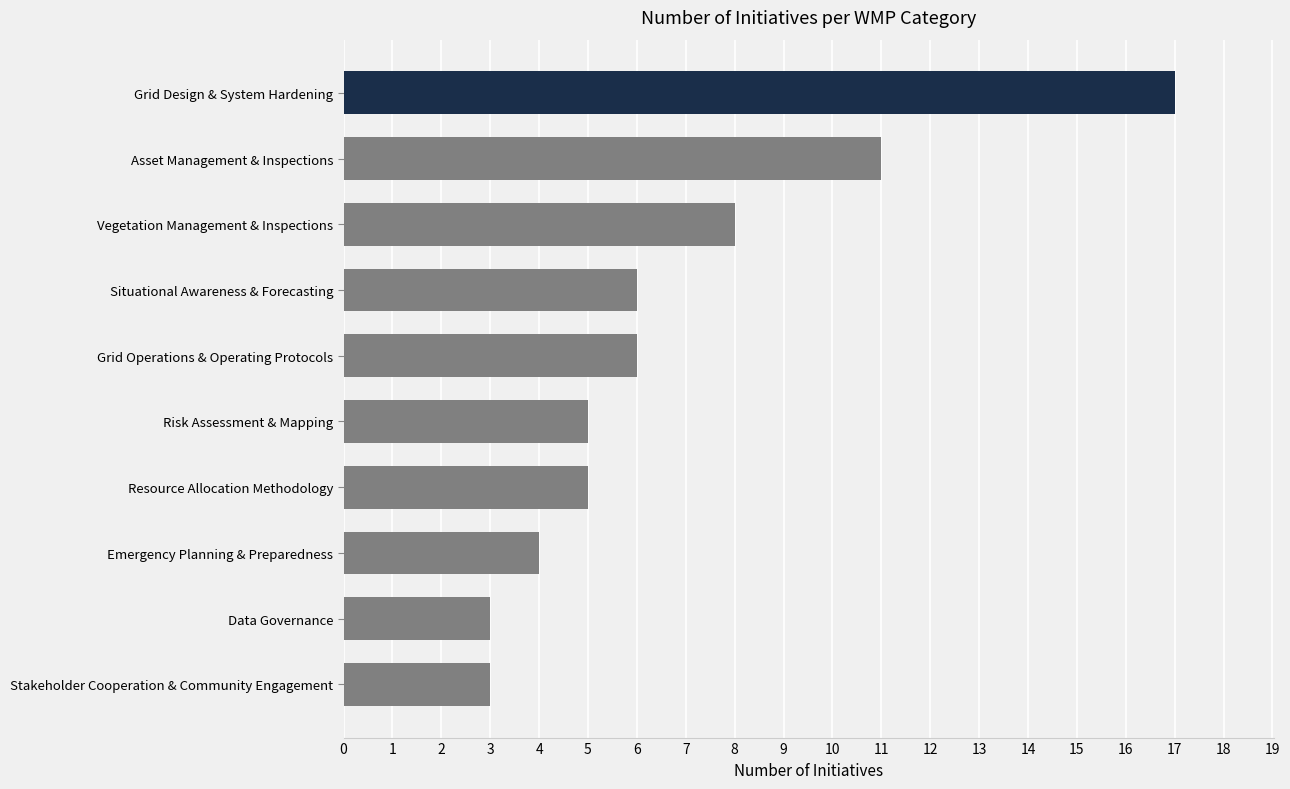

What is the maximum value shown in the chart?

17